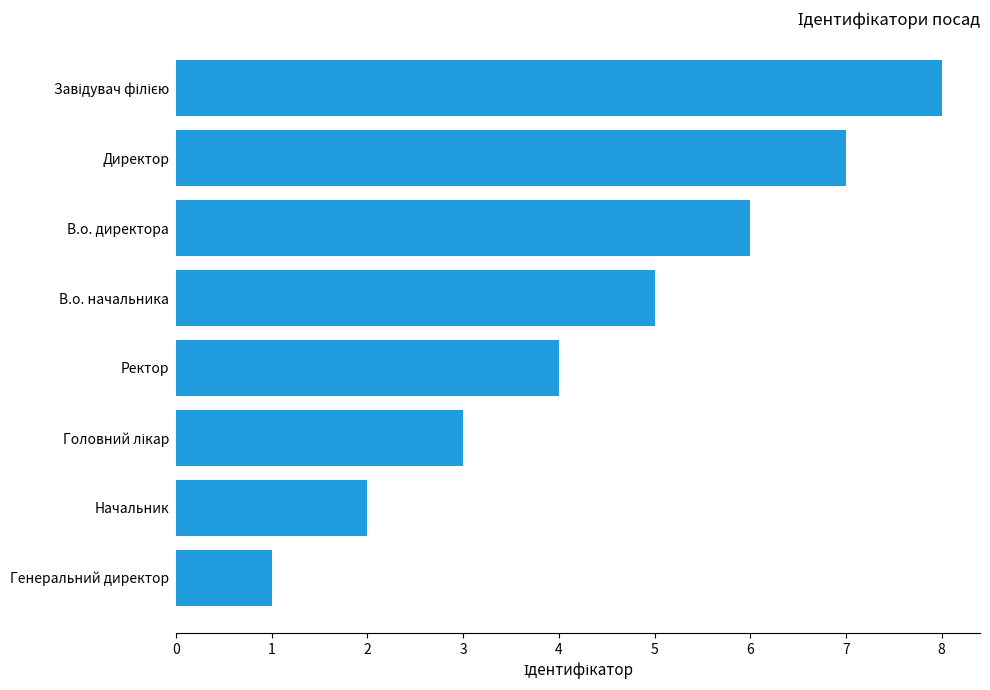

Which has a higher value, В.о. директора or Директор?

Директор